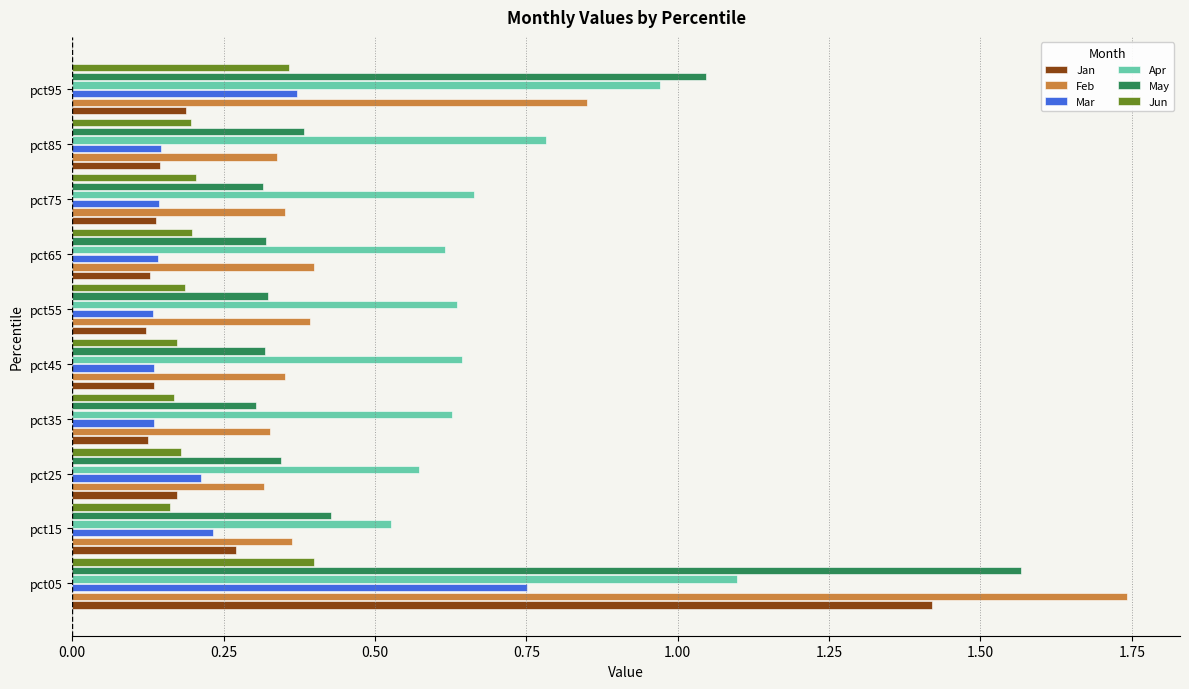

Which series has the largest range (max minus min)?

Feb